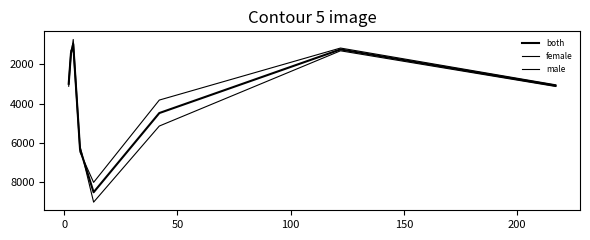

How many lines are shown in the chart?

3